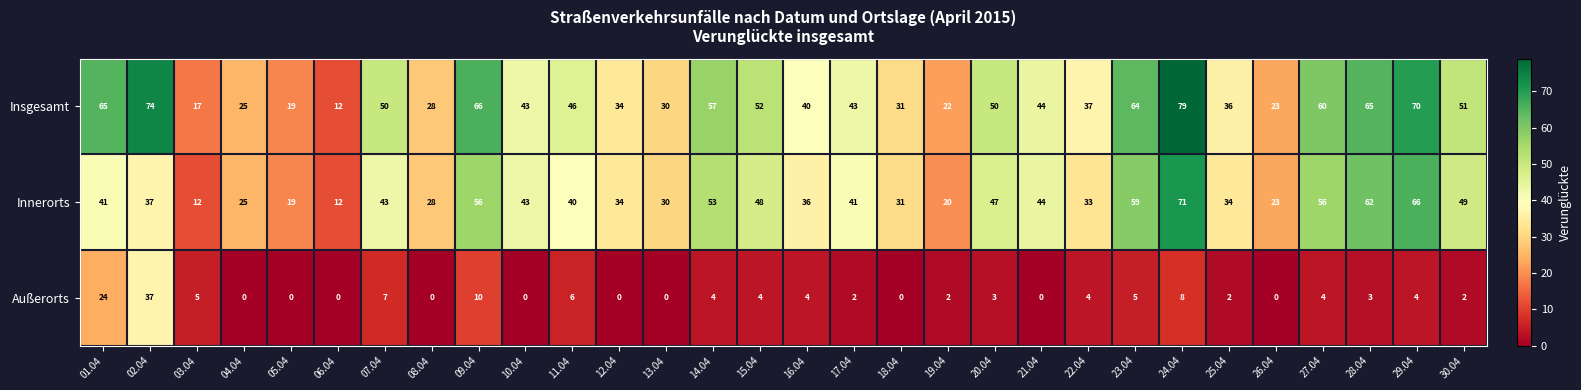

Rank the series by their maximum value, from highest to lowest.

Insgesamt, Innerorts, Außerorts